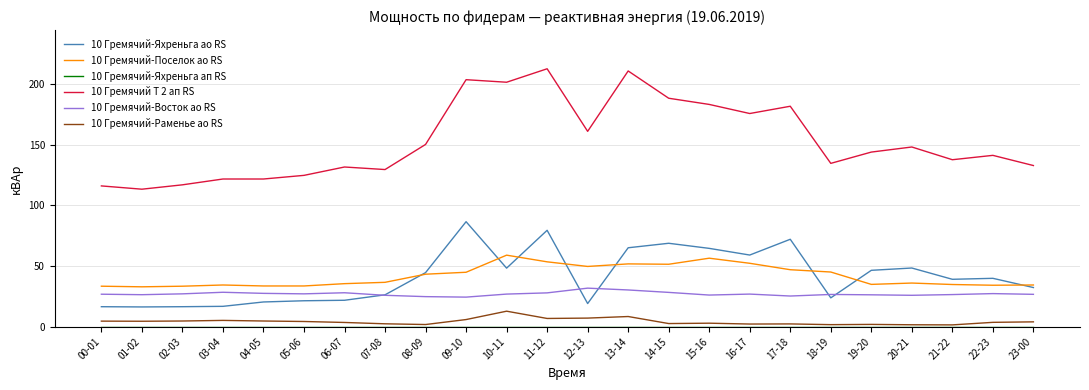

Does the chart have visible grid lines?

Yes